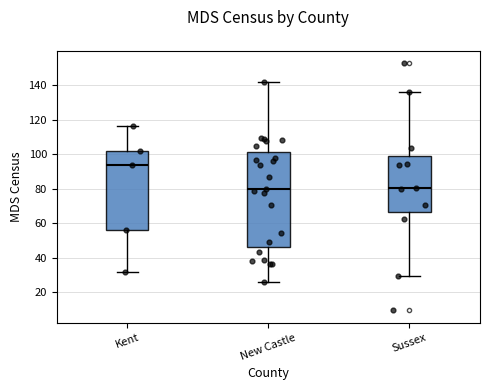

Where is the upper edge of the box for New Castle on the y-axis? The values are not printed on the chart, so give them approximately, as read against the axis.

102